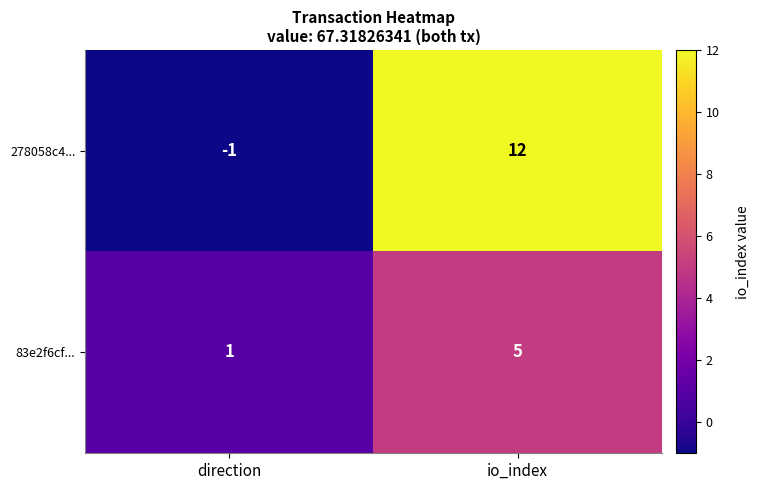

What is the spread (max minus min) of values at direction?

2